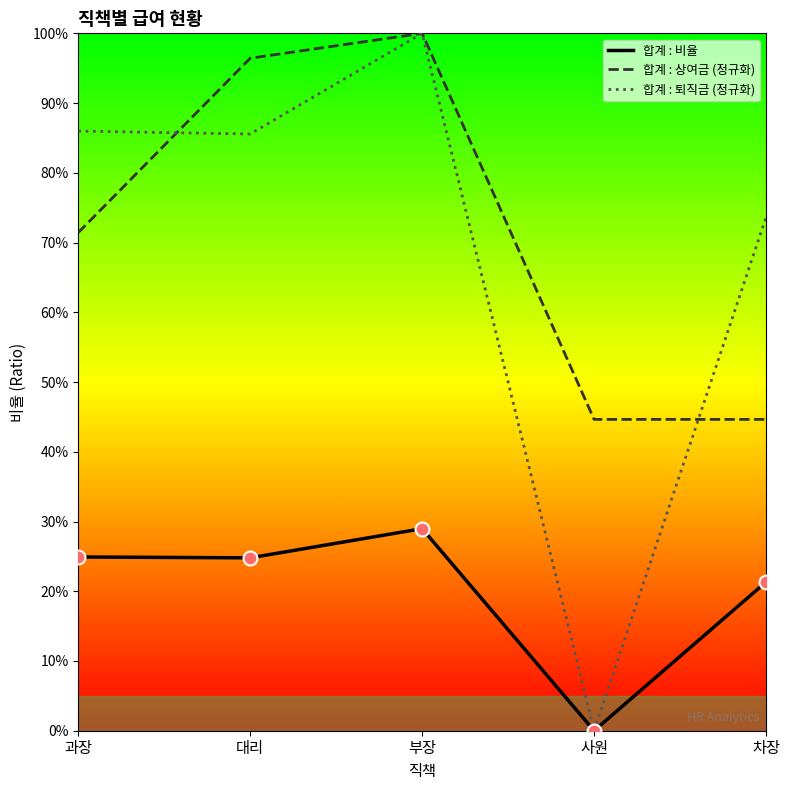

What are all the series names shown in the legend?

합계 : 비율, 합계 : 상여금 (정규화), 합계 : 퇴직금 (정규화)